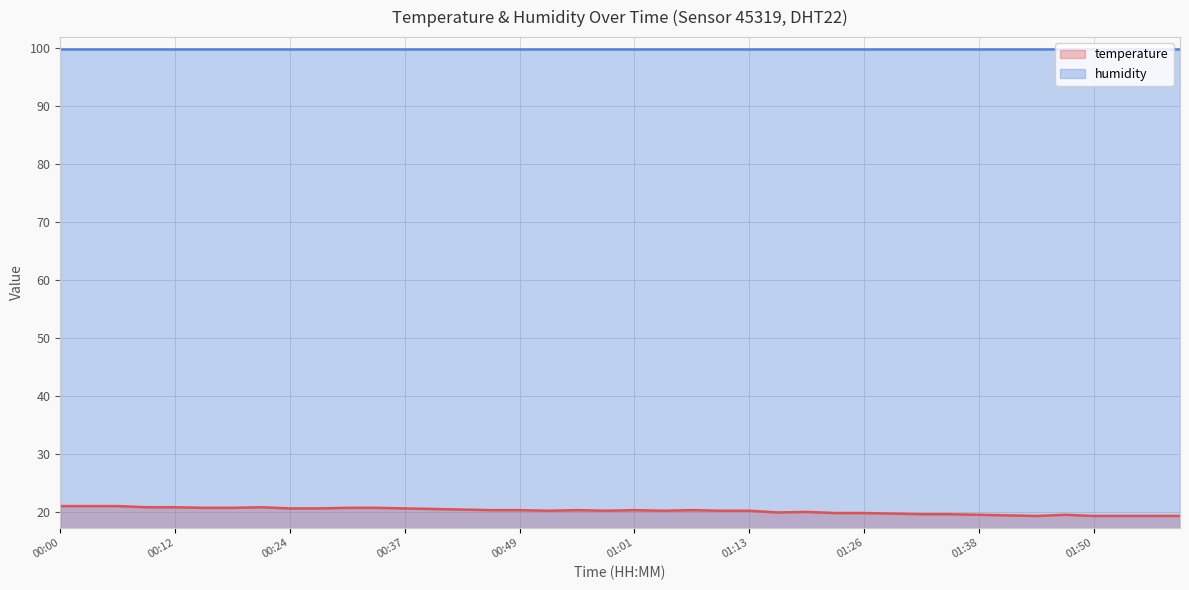

What is the difference between the values at 01:50 and 00:34?

1.4